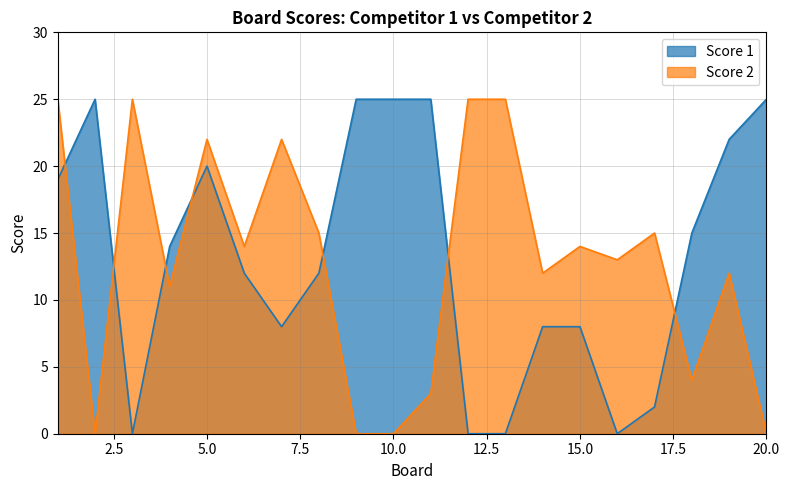

What is the value of the Score 1 point at the 15th from the left?

8